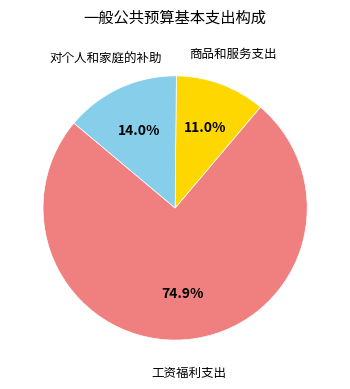

Rank the categories by value from highest to lowest.

工资福利支出, 对个人和家庭的补助, 商品和服务支出